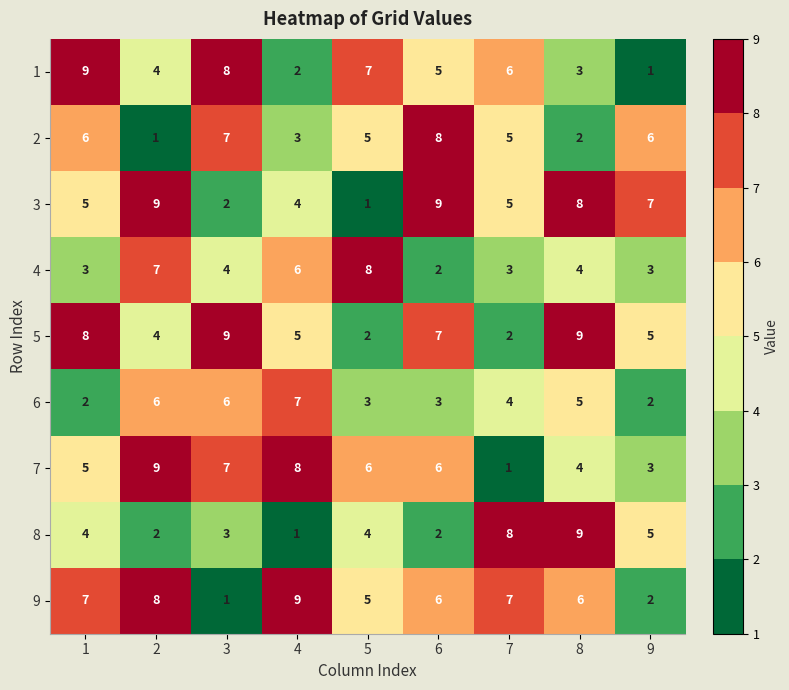

What value does the 4 series have at 9?

3